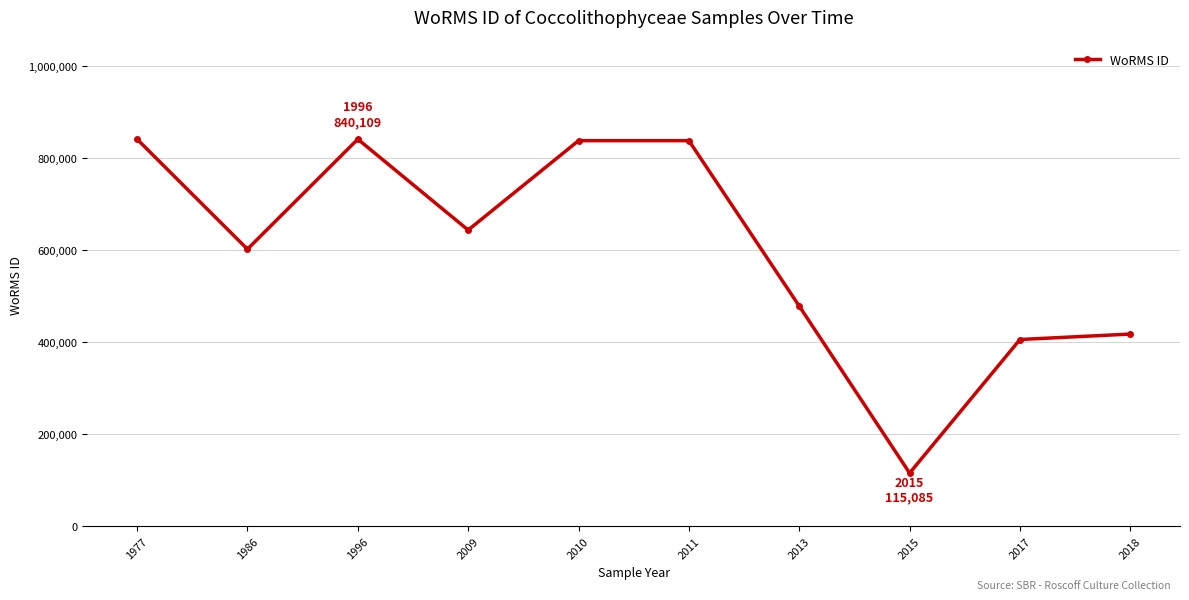

What is the smallest value displayed?

115085.0